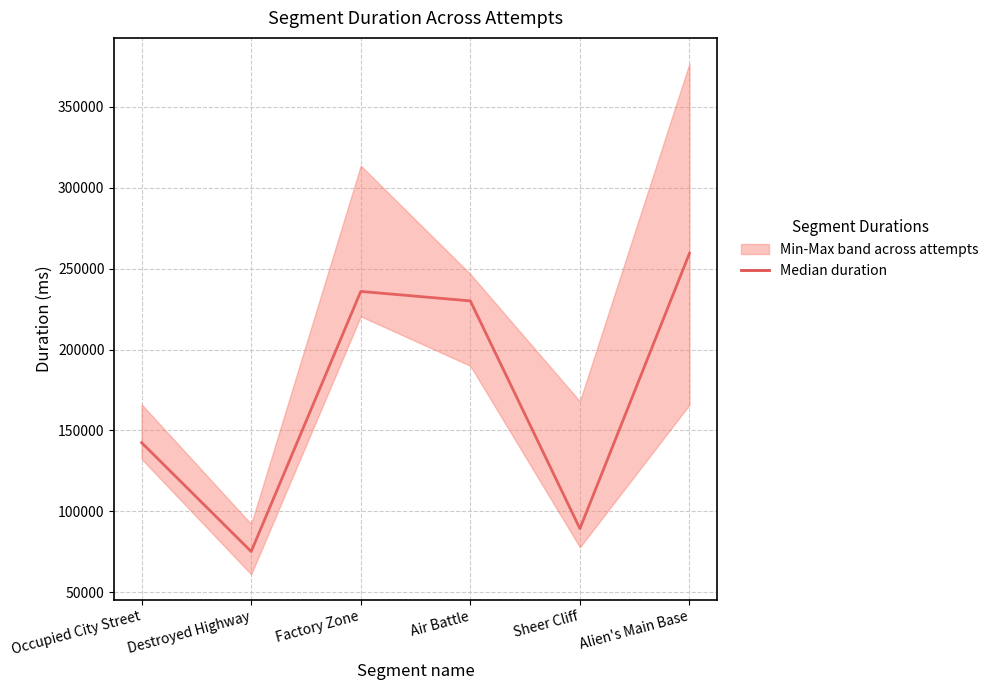

What is the approximate value at Factory Zone?

235942.5